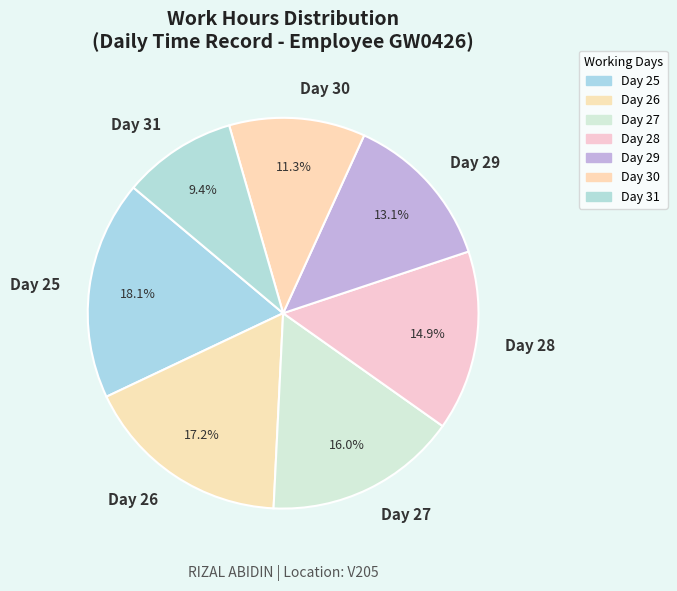

What percentage do Day 31 and Day 29 together represent?

22.5%